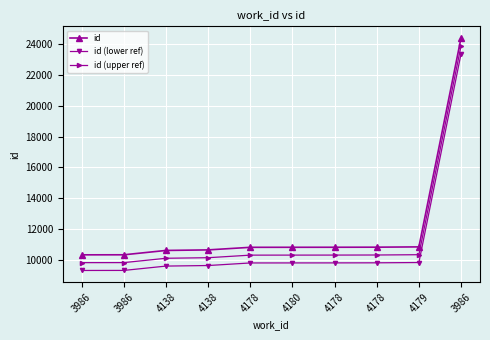

Count the number of categories in the chart.

10